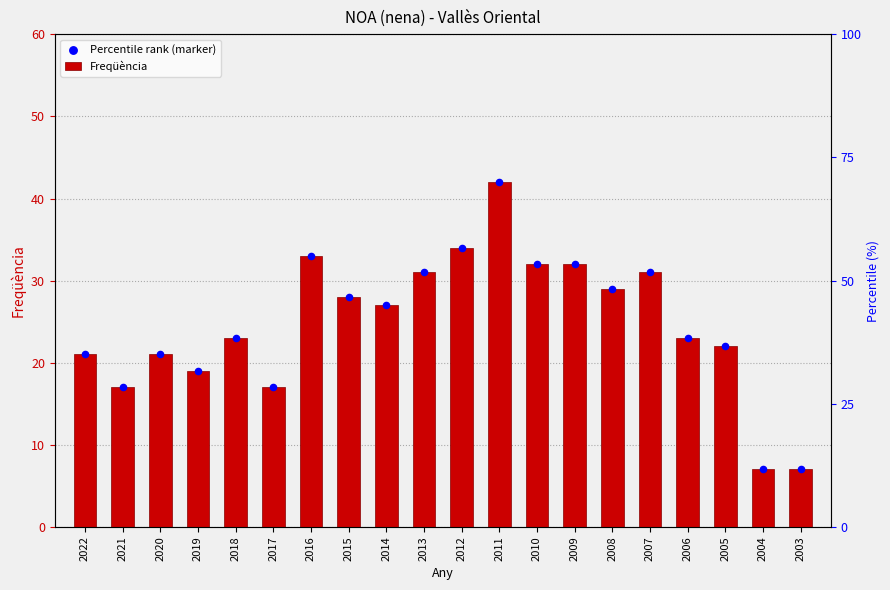

At which category is the sum across all series the highest?

2011